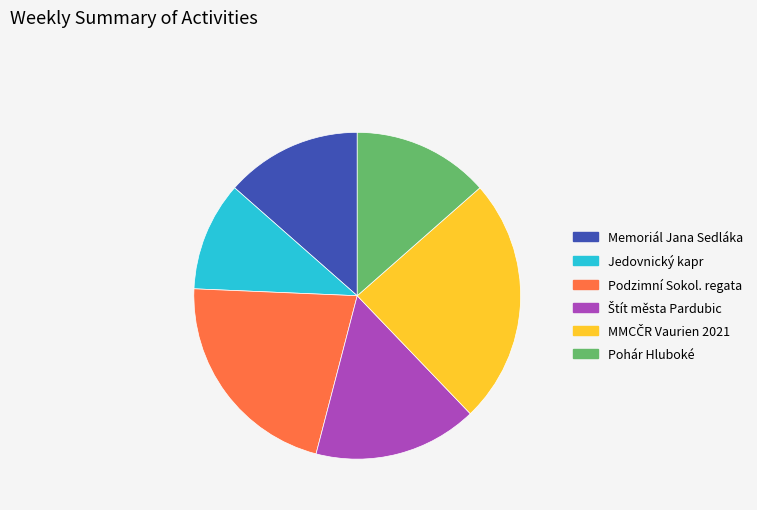

Does Podzimní Sokol. regata represent more than half of the total?

No